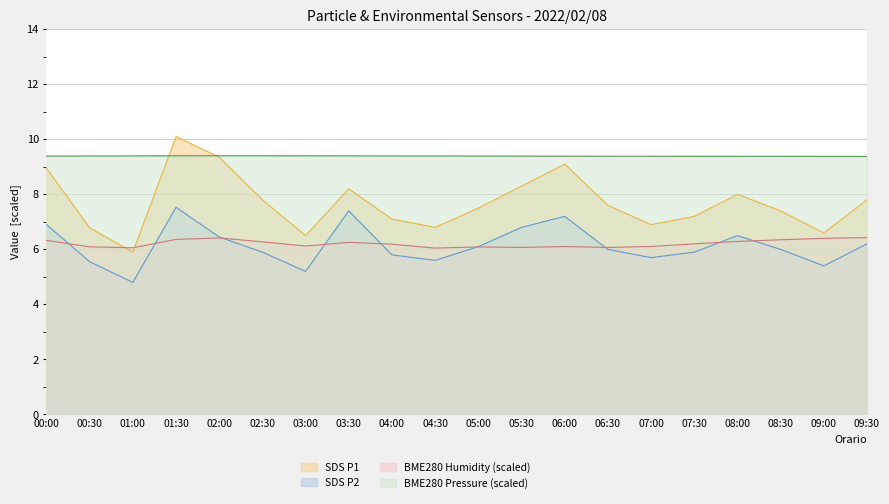

How many BME280_pressure_scaled values are between 9 and 10?

20